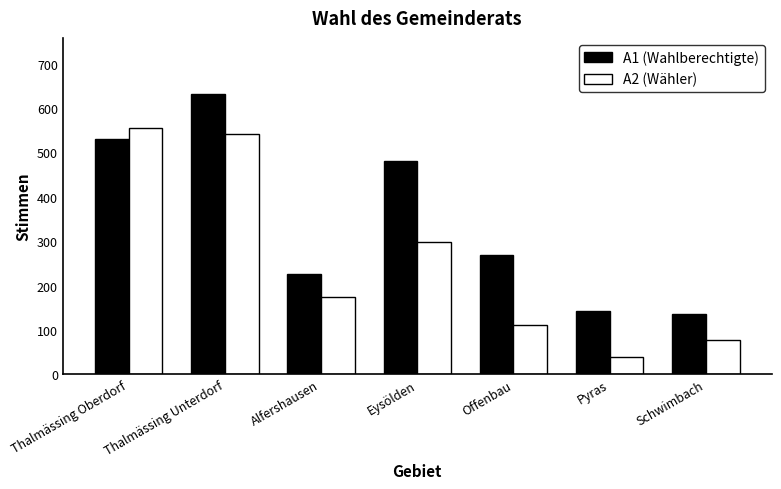

What is the minimum value for A2 (Wähler)?

39